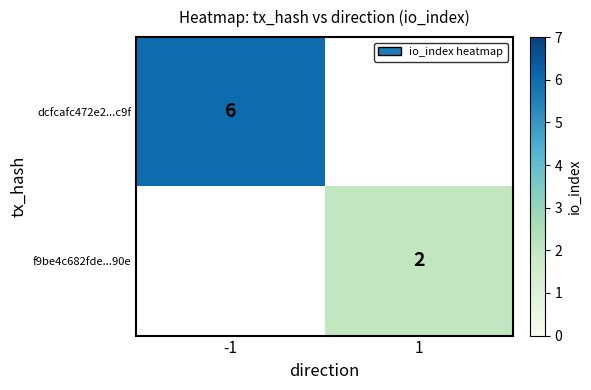

What is the smallest value displayed?

2.0